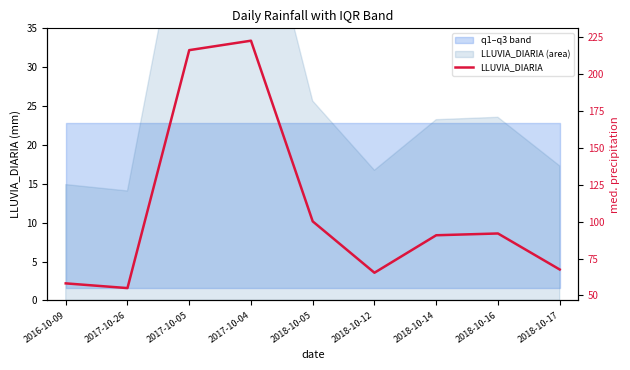

At which label is the value closest to 138?

2018-10-05